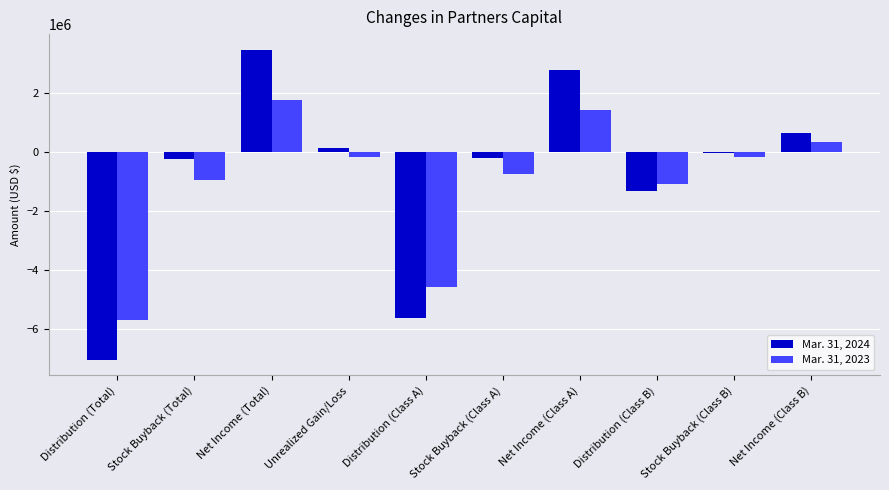

Which series has the widest spread of values?

Mar. 31, 2024